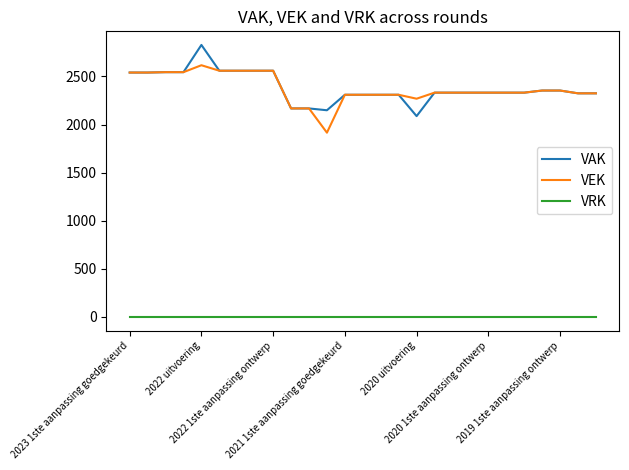

How many lines are shown in the chart?

3